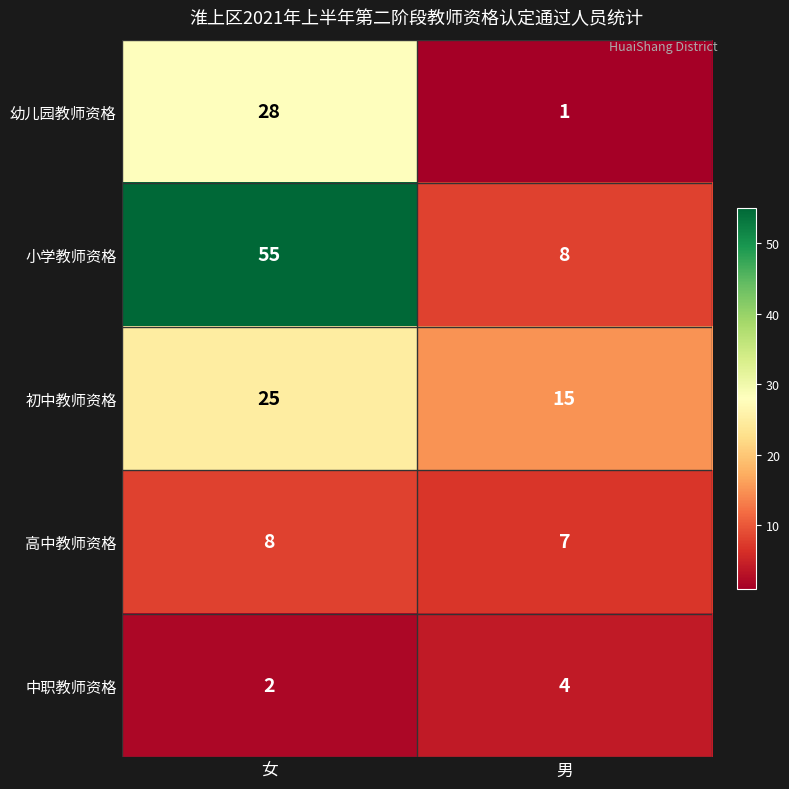

Which label corresponds to the smallest value in the chart?

男